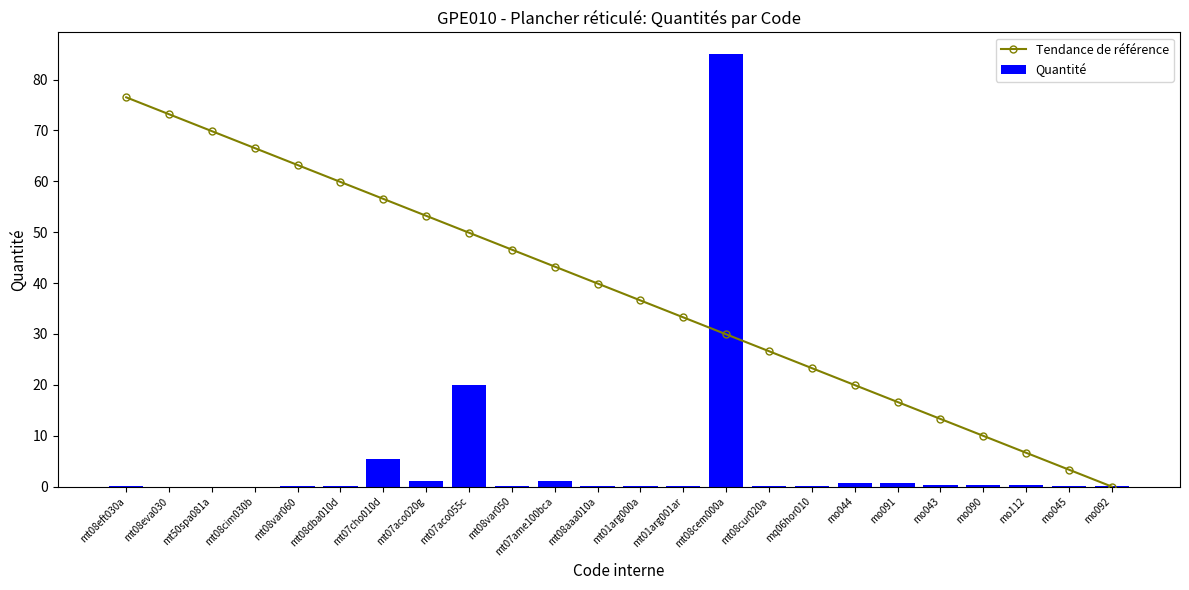

What is the value of the Tendance de référence bar at the 18th from the left?

20.0